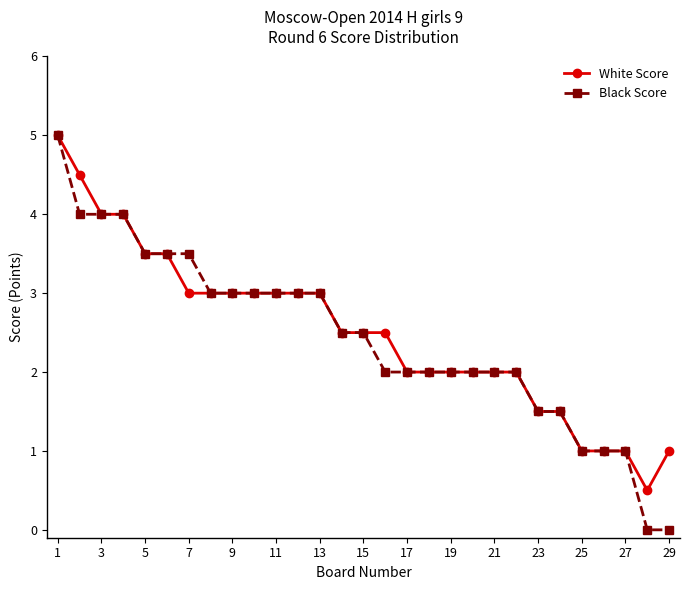

What is the value of the Black Score point at the 1st from the left?

5.0